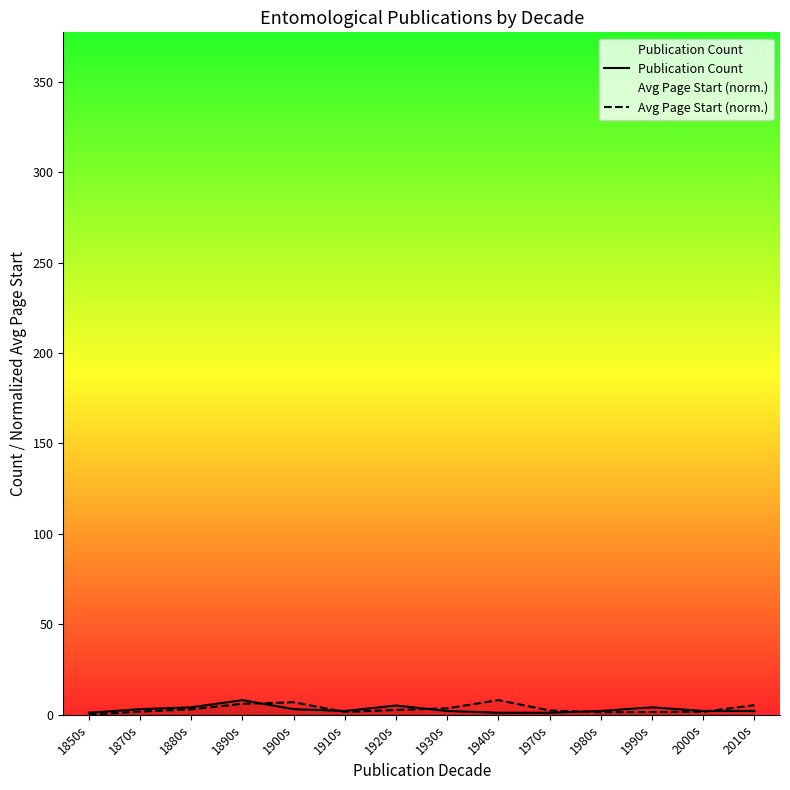

Rank the series at 1920s from lowest to highest value.

Avg Page Start (norm.), Publication Count